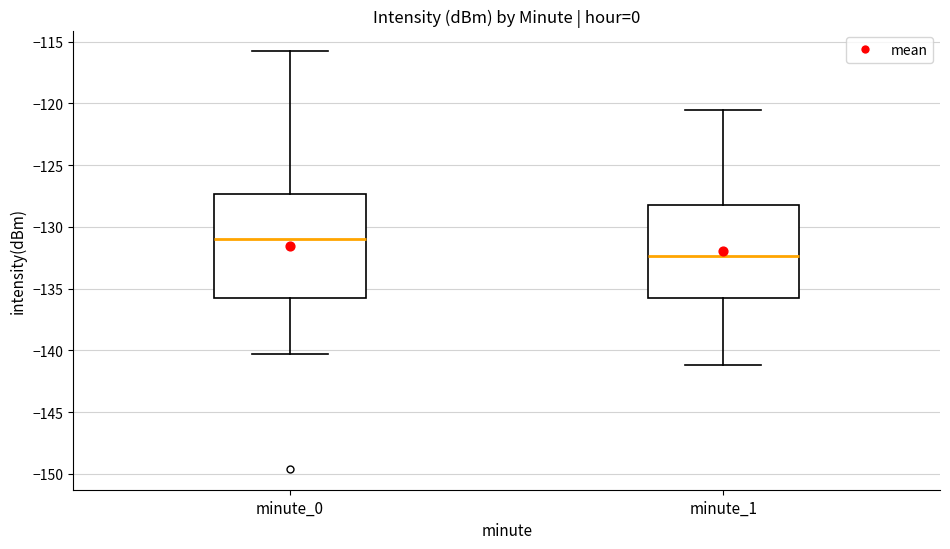

Which box has the lowest median line?

minute_1